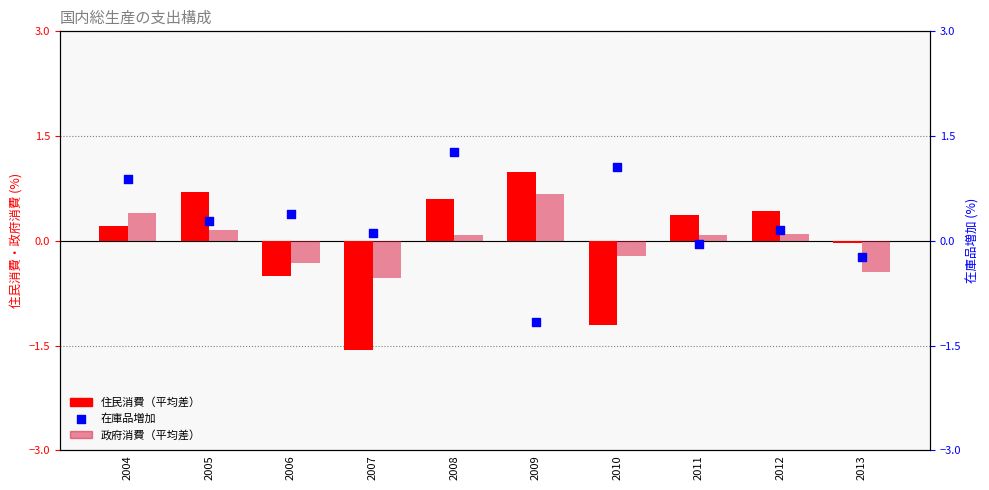

Which series has the widest spread of Y values?

住民消費（平均差）